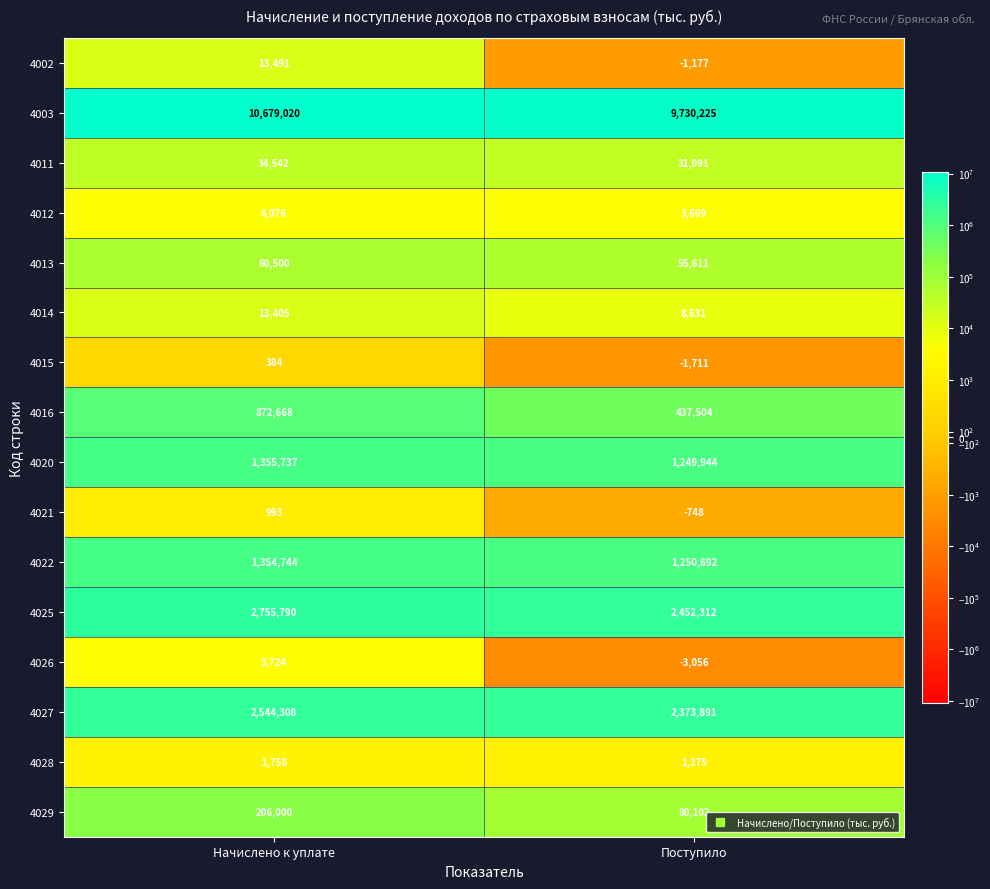

What is the difference between the 4016 values at Поступило and Начислено к уплате?

435164